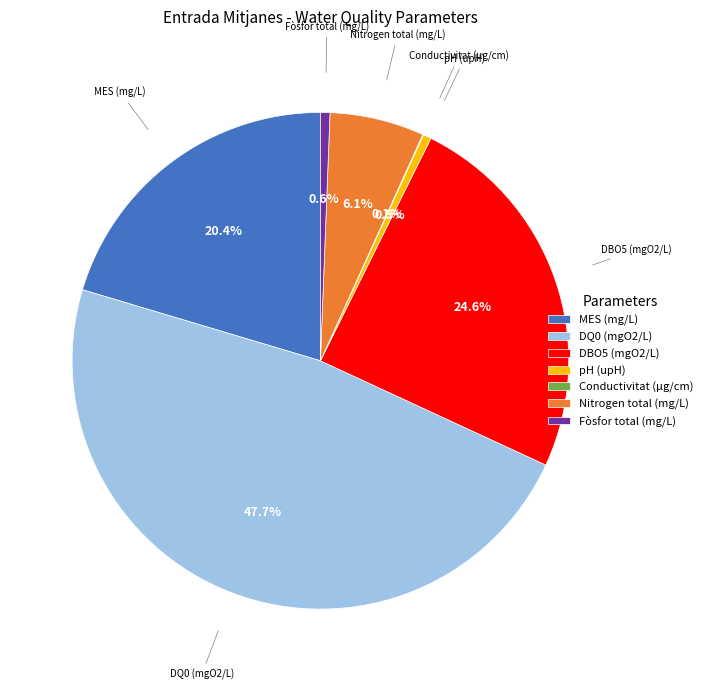

To the nearest percent, what is the difference between the largest and smallest slice percentages?

48%